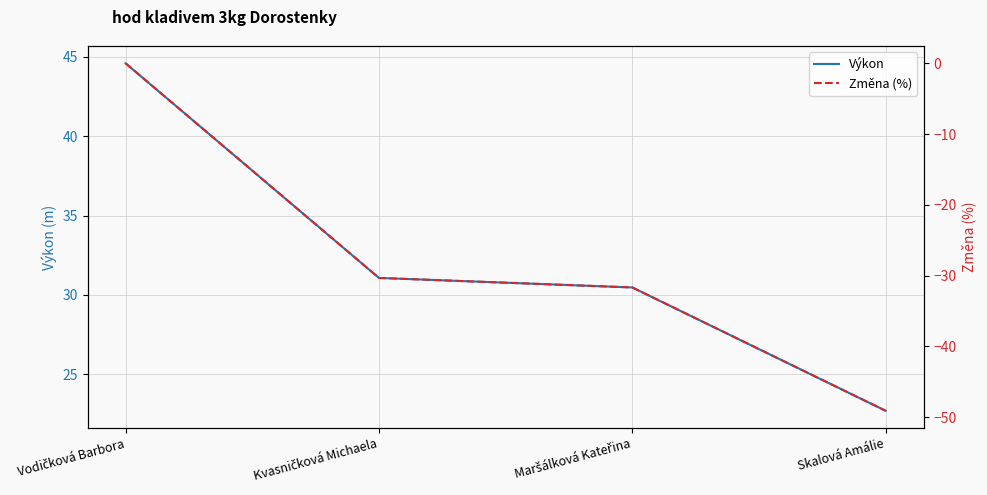

What value does the Výkon series have at Vodičková Barbora?

44.6